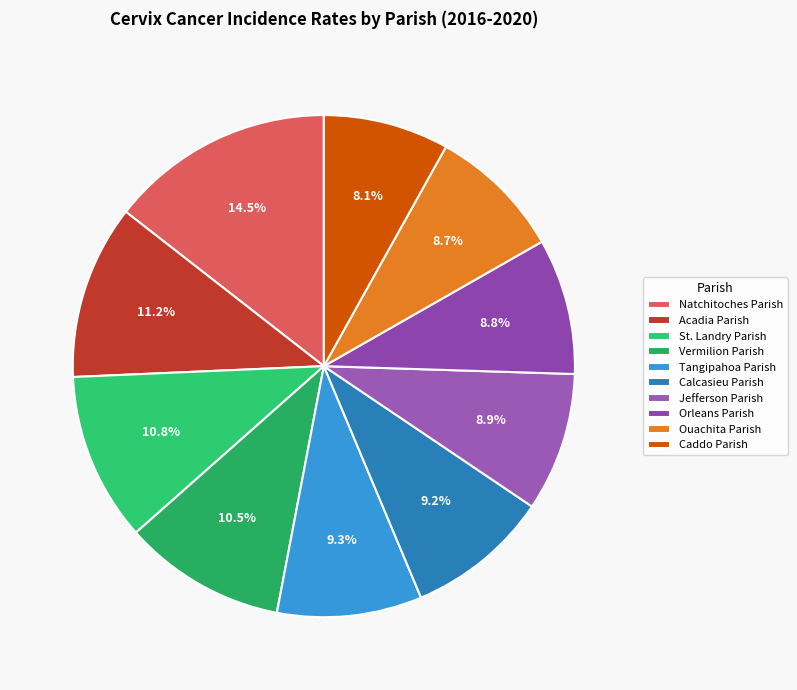

True or false: Acadia Parish accounts for 11% of the total.

True